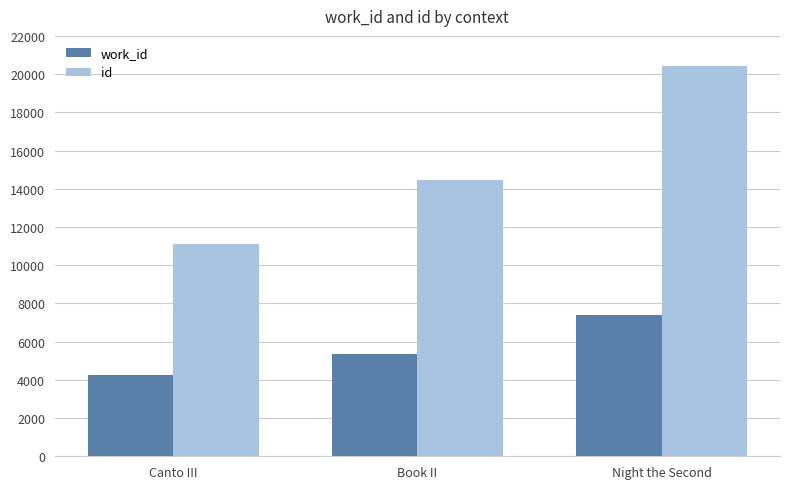

Reading right to left, list all the values displayed in this chart.

work_id: 7400	5366	4265
id: 20401	14465	11113